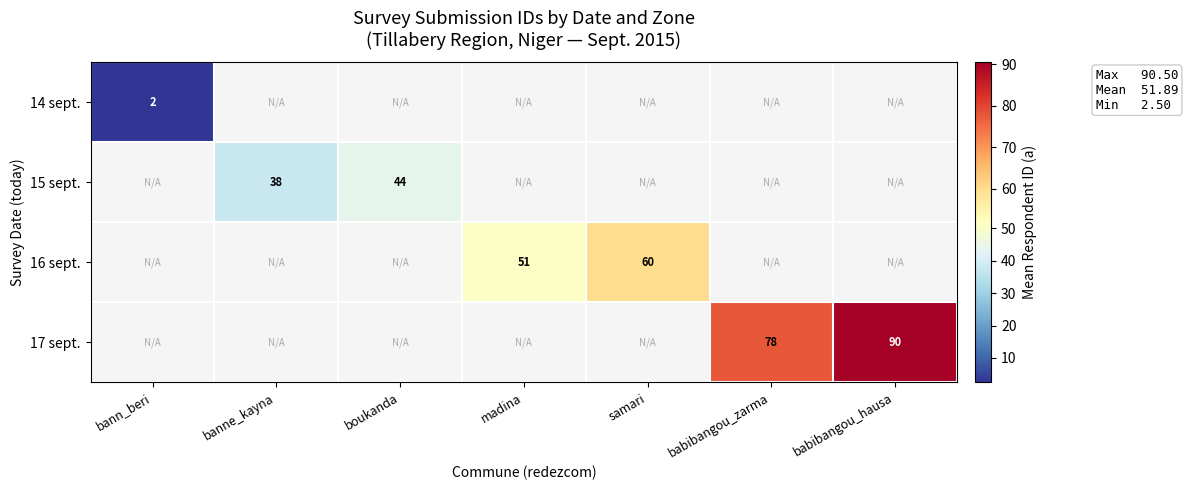

Is it true that 17 sept. equals 90.0 at babibangou_hausa?

True